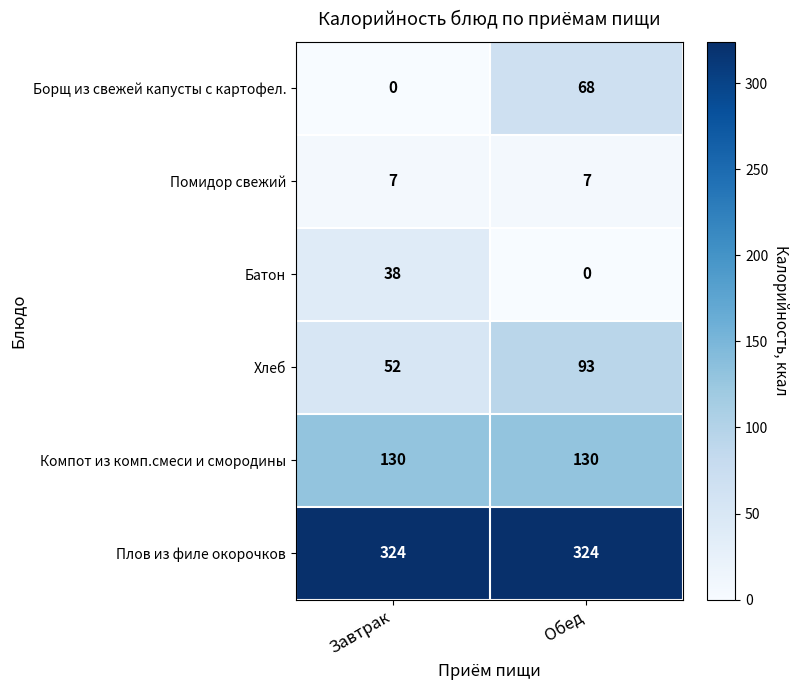

Reading right to left, what are all the values shown in this chart?

Борщ из свежей капусты с картофел.: 68	0
Помидор свежий: 7	7
Батон: 0	38
Хлеб: 93	52
Компот из комп.смеси и смородины: 130	130
Плов из филе окорочков: 324	324